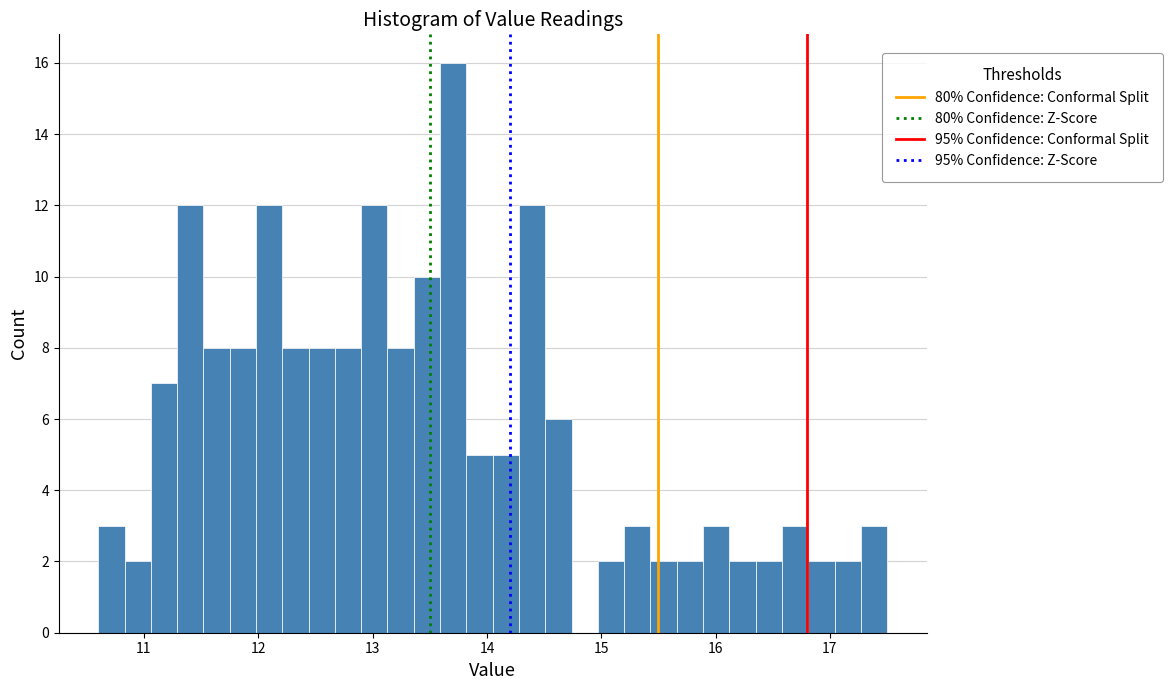

Read against the x-axis, roughly where is the centre of the tallest bar?

13.7